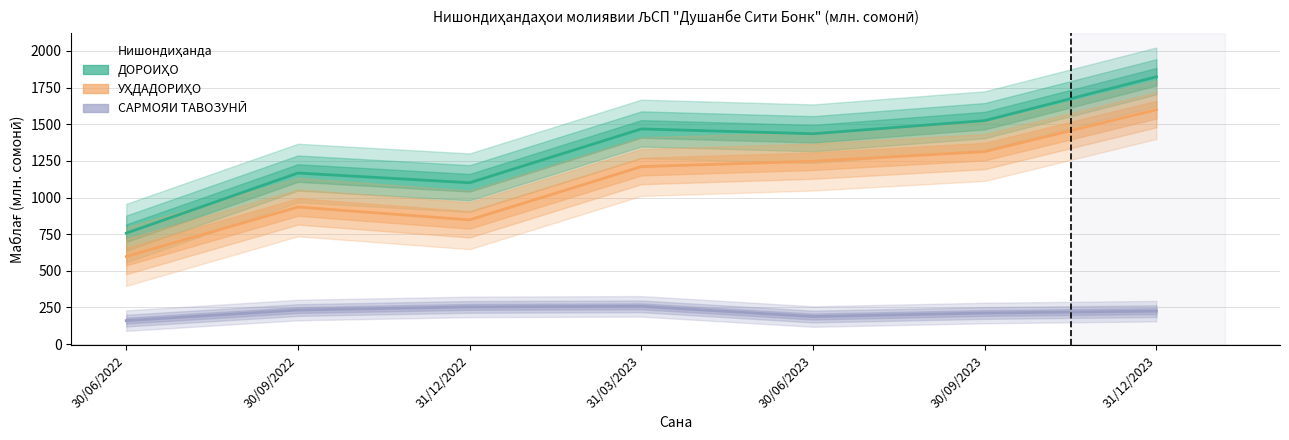

How many interior local peaks does the САРМОЯИ ТАВОЗУНӢ series have?

1